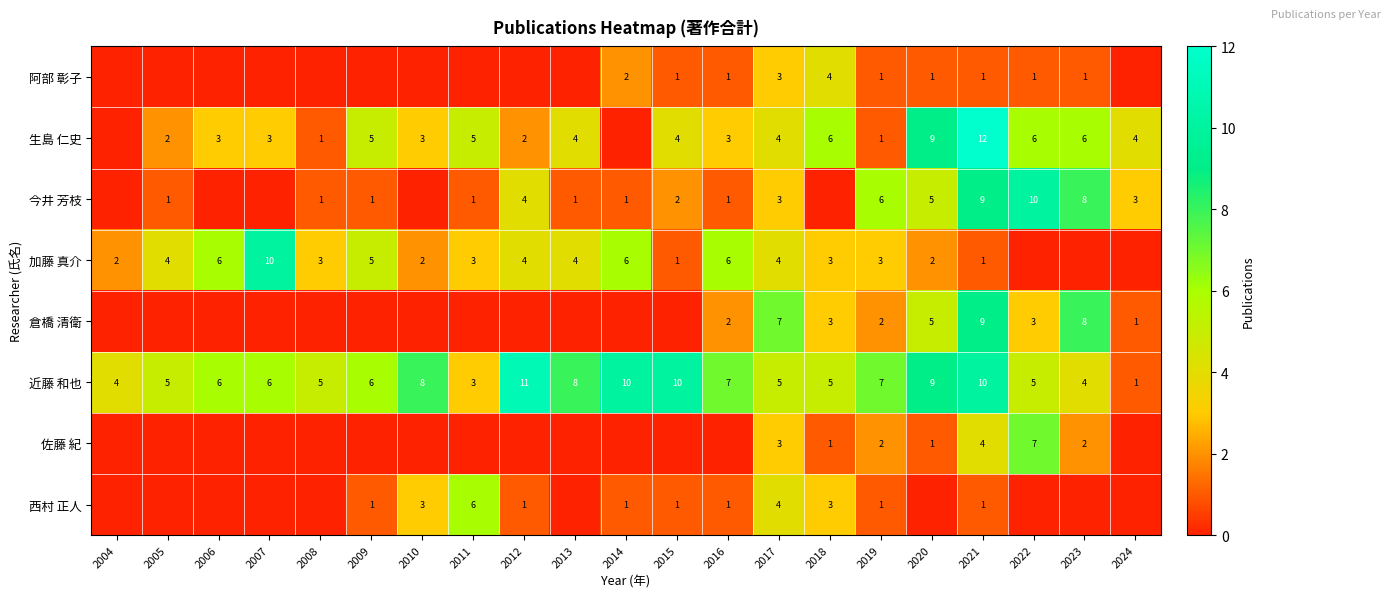

At which category is the sum across all series the highest?

2021